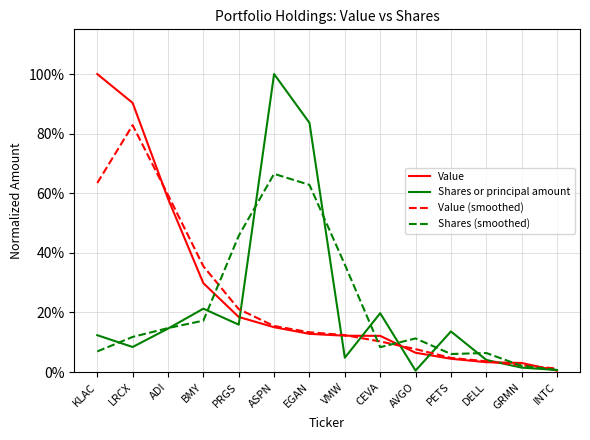

Does the chart have visible grid lines?

Yes